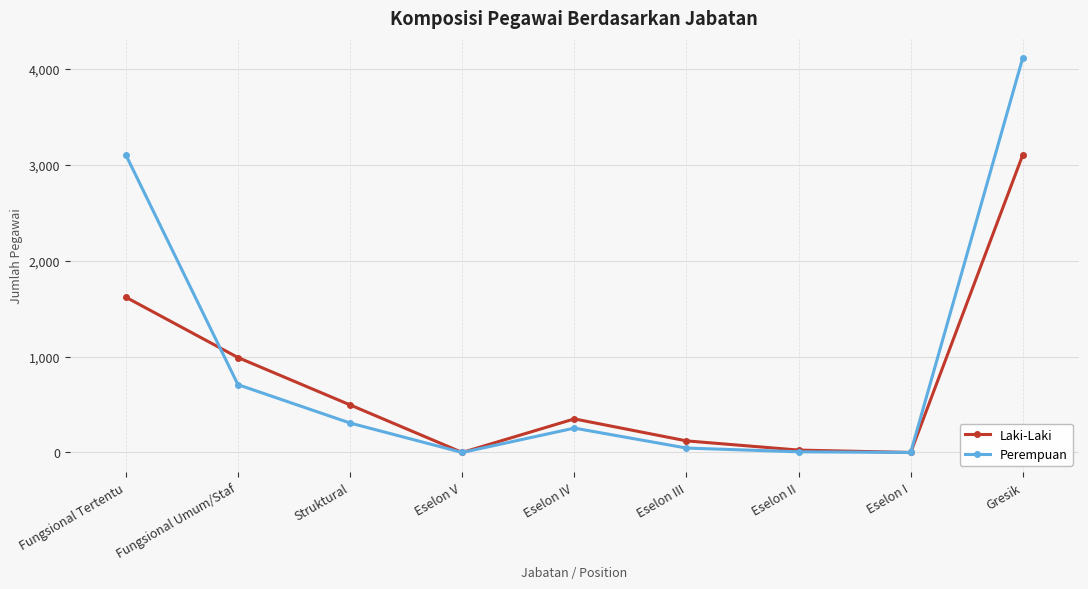

The value of Perempuan at Fungsional Umum/Staf is 308. True or false?

False